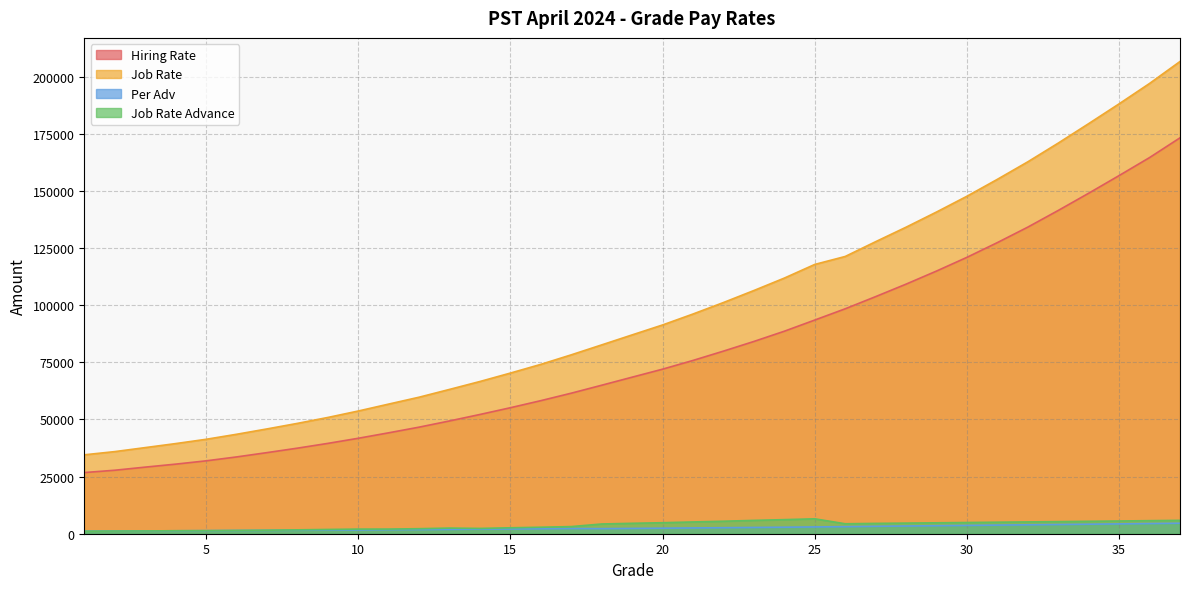

Which series changed the most between 4 and 9?

Job Rate